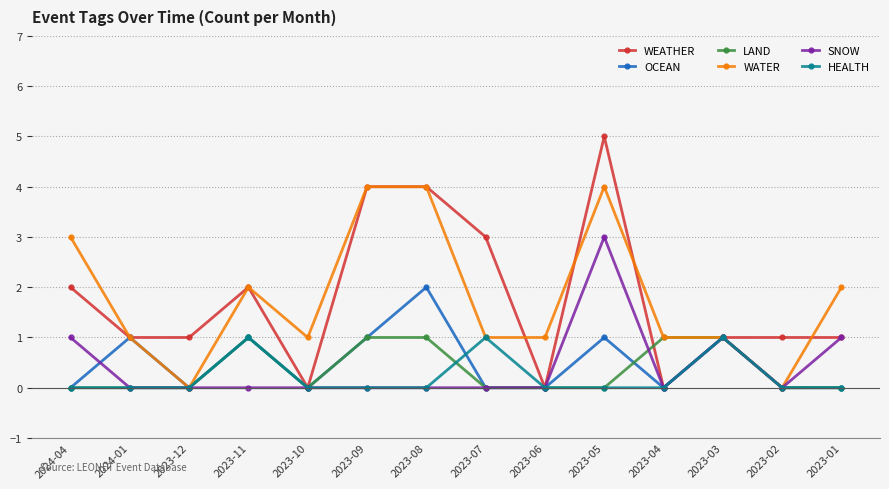

How many categories are shown in the chart?

14